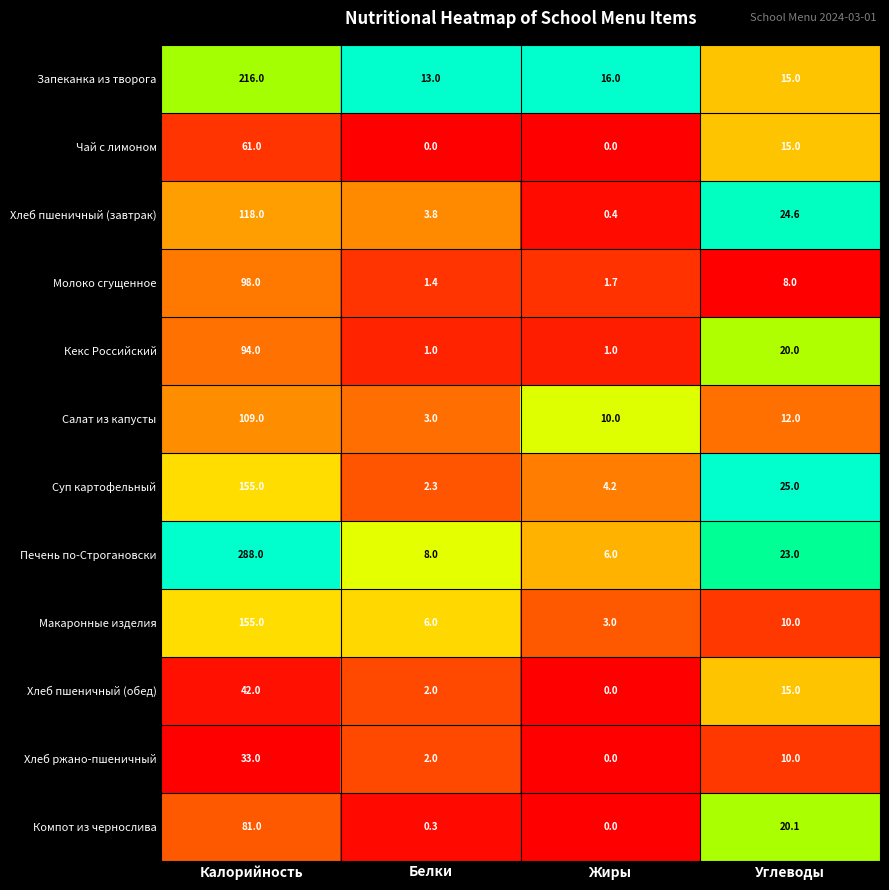

How many series are shown in this chart?

12